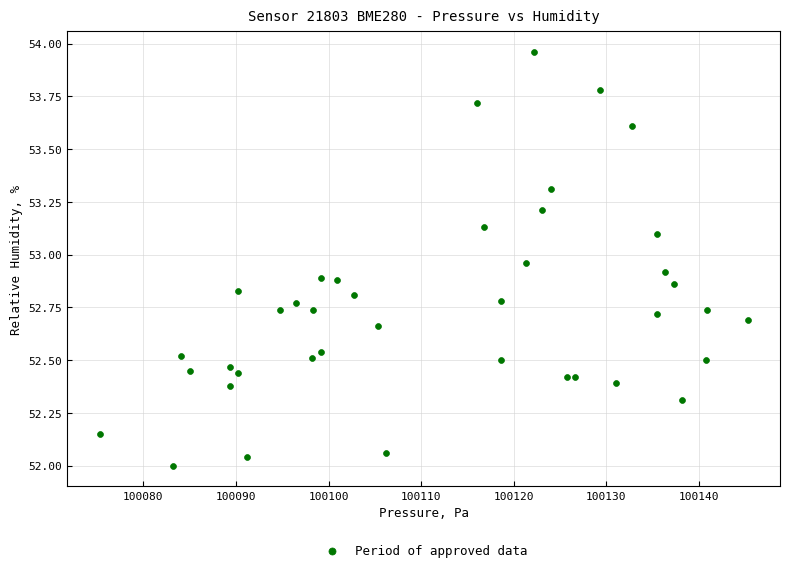

What is the range of Y values (max minus min)?

2.0